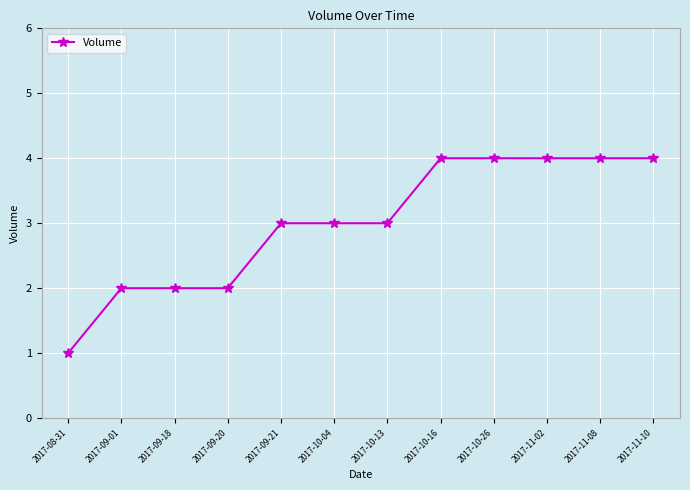

What is the change in value from 2017-08-31 to 2017-11-10?

+3